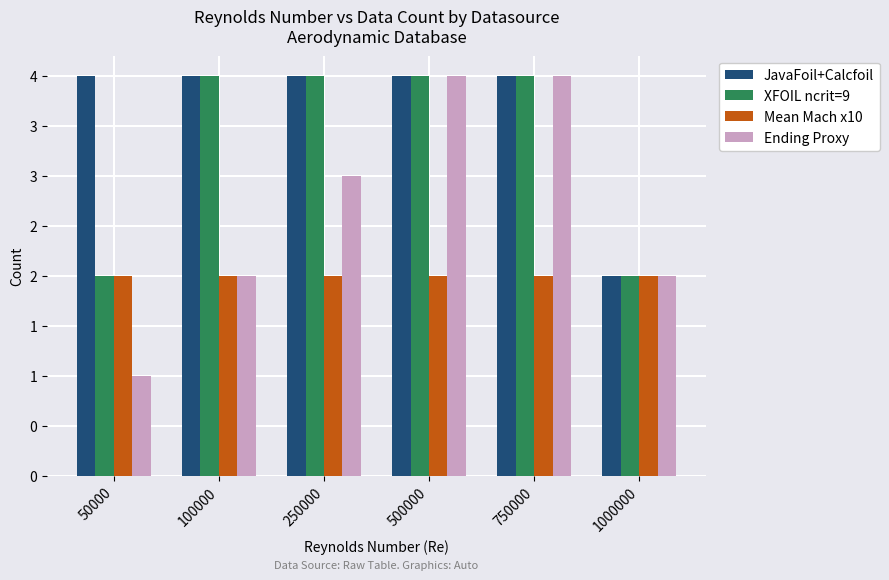

Which series has the widest spread of values?

Ending Proxy